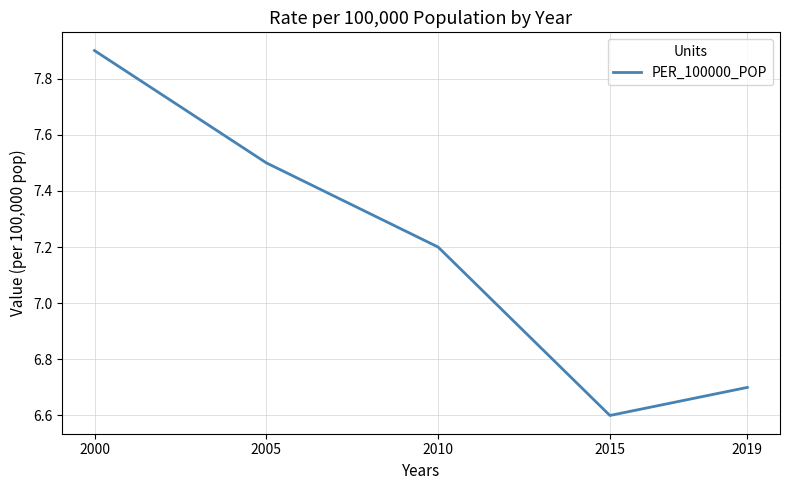

At which label is the value closest to 7?

2010